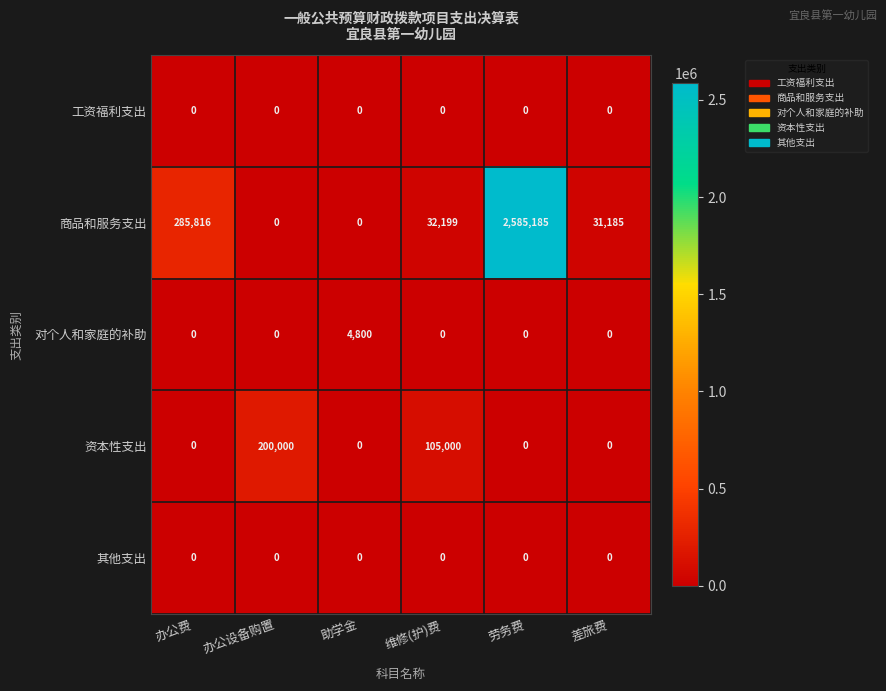

At how many categories does at least one series exceed 678609?

1